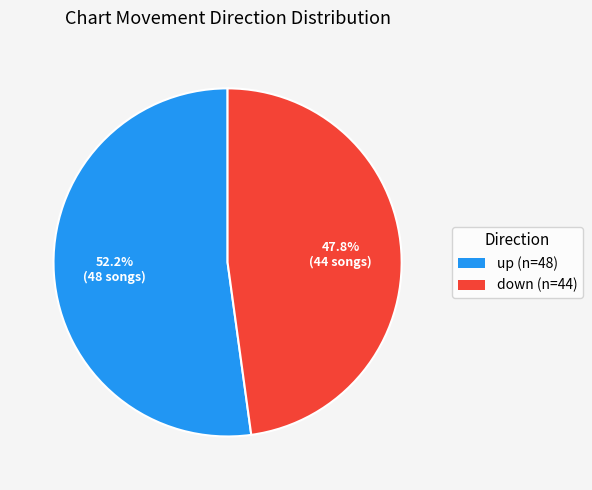

Rank the categories by value from lowest to highest.

down, up